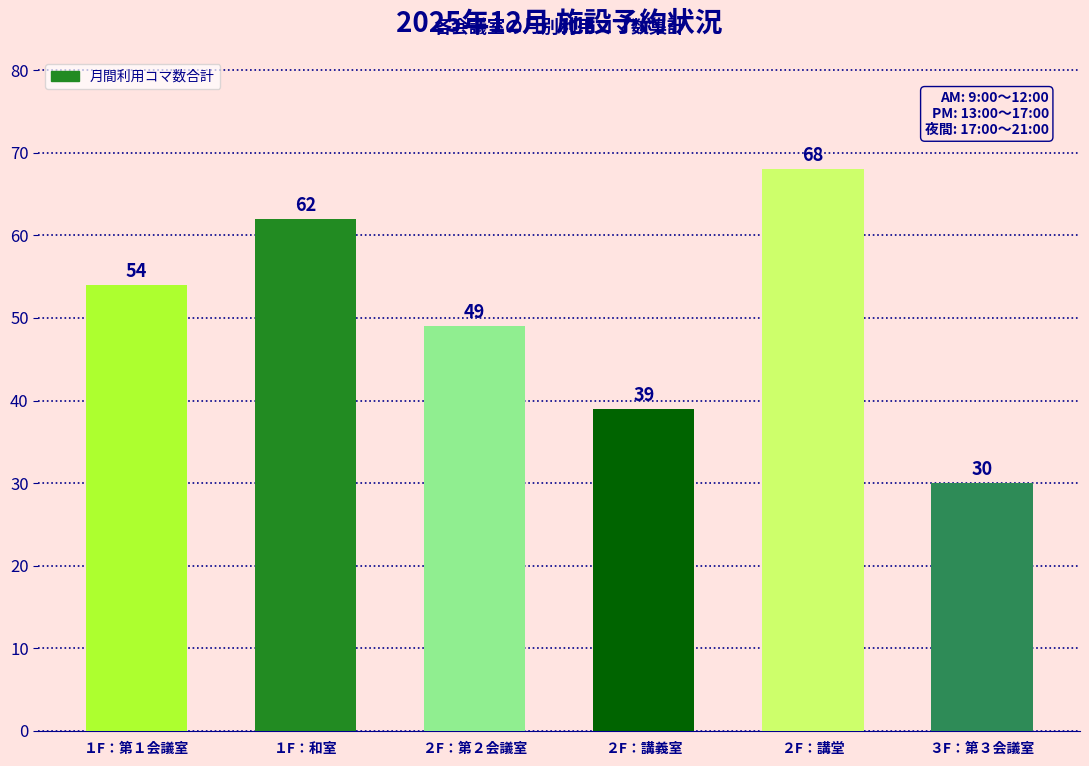

What is the value of the 2nd bar from the left?

62